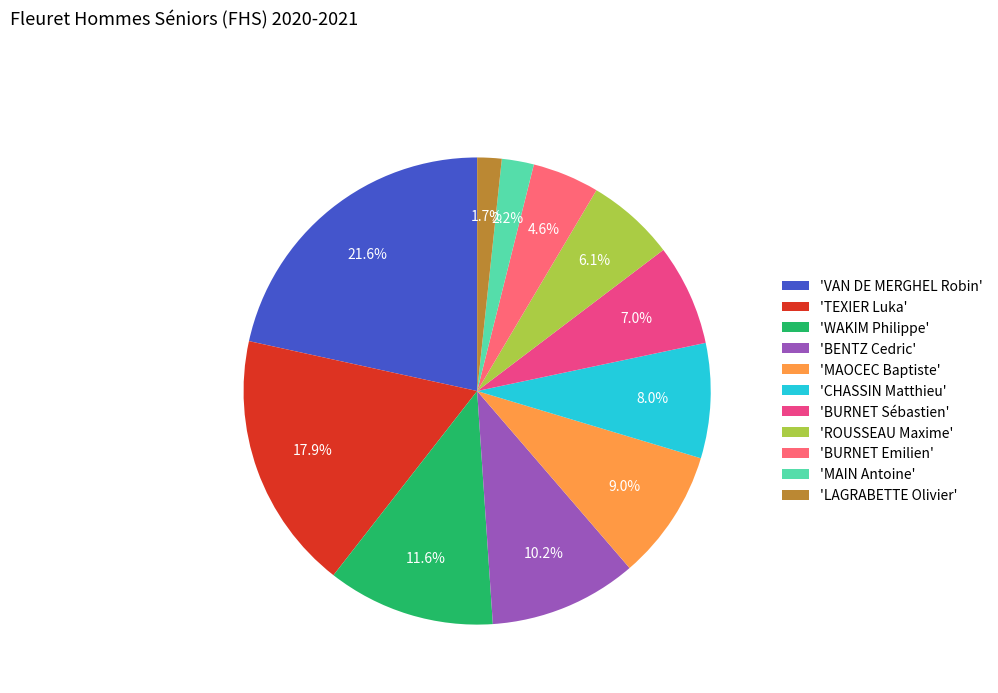

How many slices are in this pie chart?

11